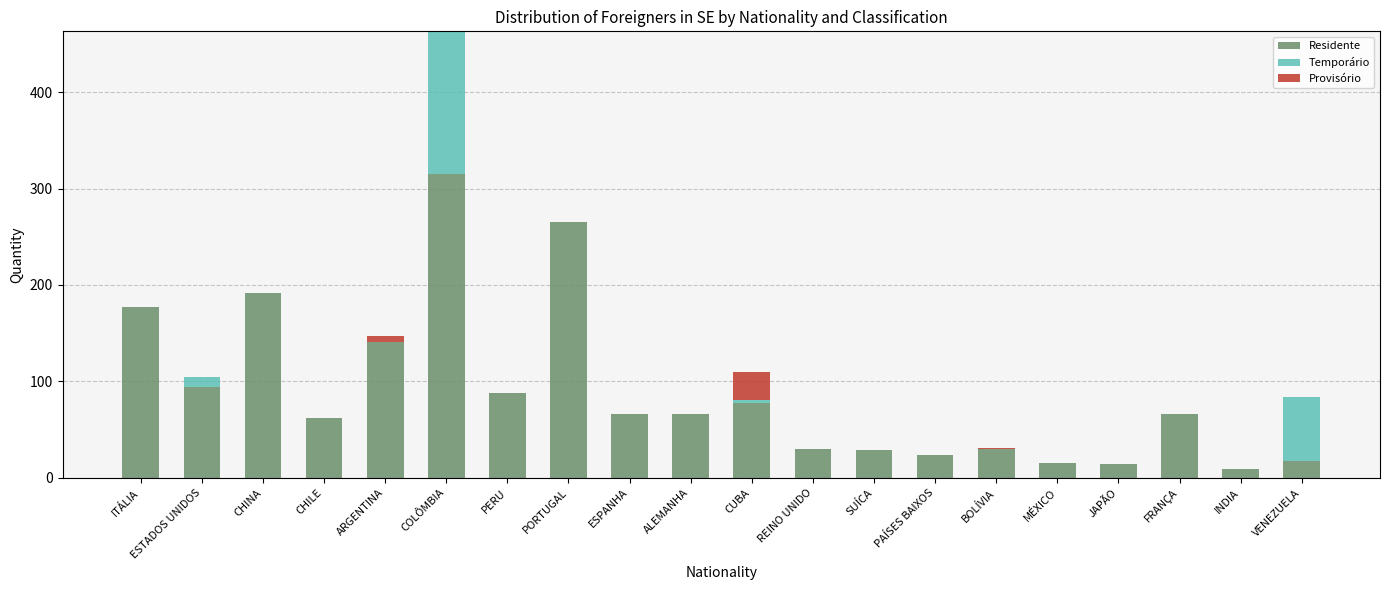

Are the bars horizontal?

No